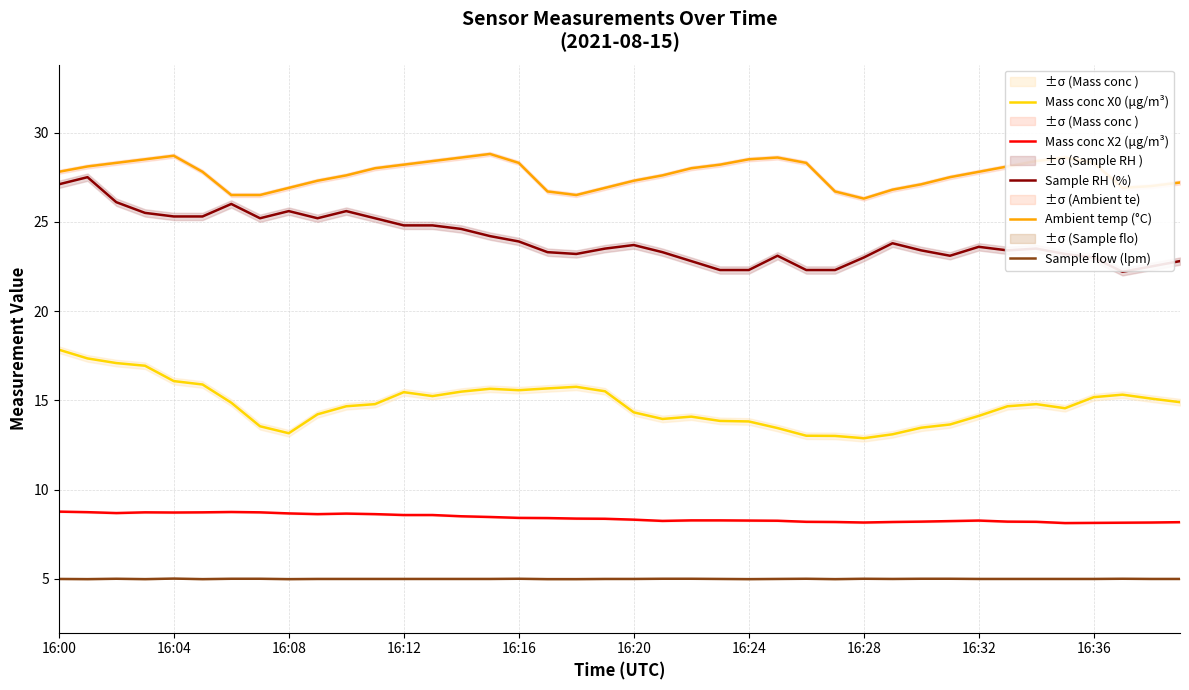

True or false: Sample flow (lpm) and Mass conc X2 (μg/m³) intersect in this chart.

False